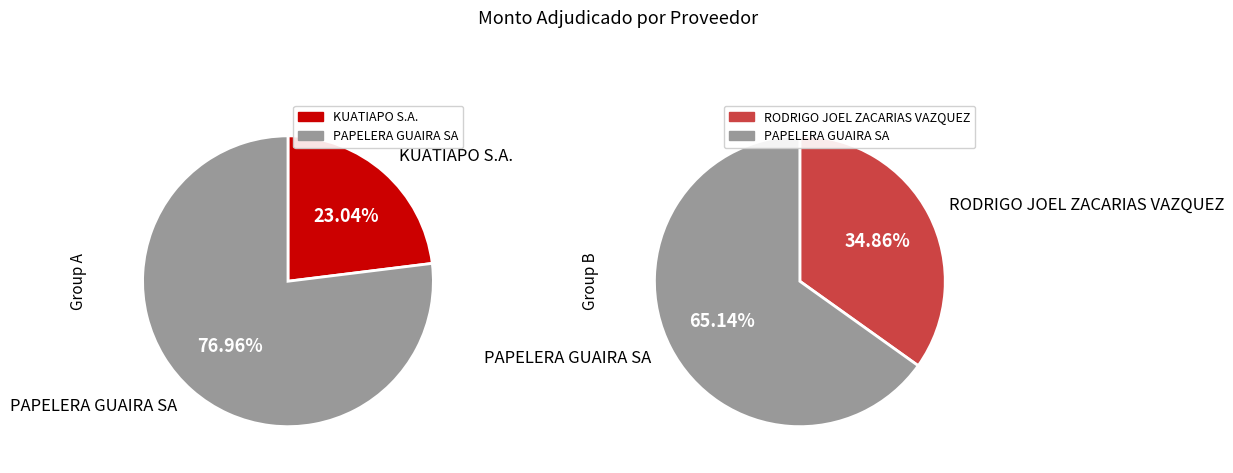

True or false: PAPELERA GUAIRA SA accounts for 43% of the total.

False